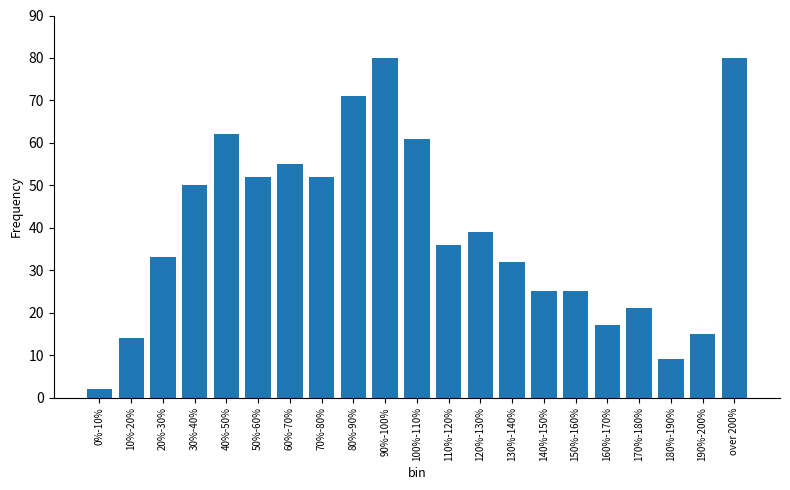

Reading left to right, transcribe all the data shown in this chart.

0%-10%=2	10%-20%=14	20%-30%=33	30%-40%=50	40%-50%=62	50%-60%=52	60%-70%=55	70%-80%=52	80%-90%=71	90%-100%=80	100%-110%=61	110%-120%=36	120%-130%=39	130%-140%=32	140%-150%=25	150%-160%=25	160%-170%=17	170%-180%=21	180%-190%=9	190%-200%=15	over 200%=80